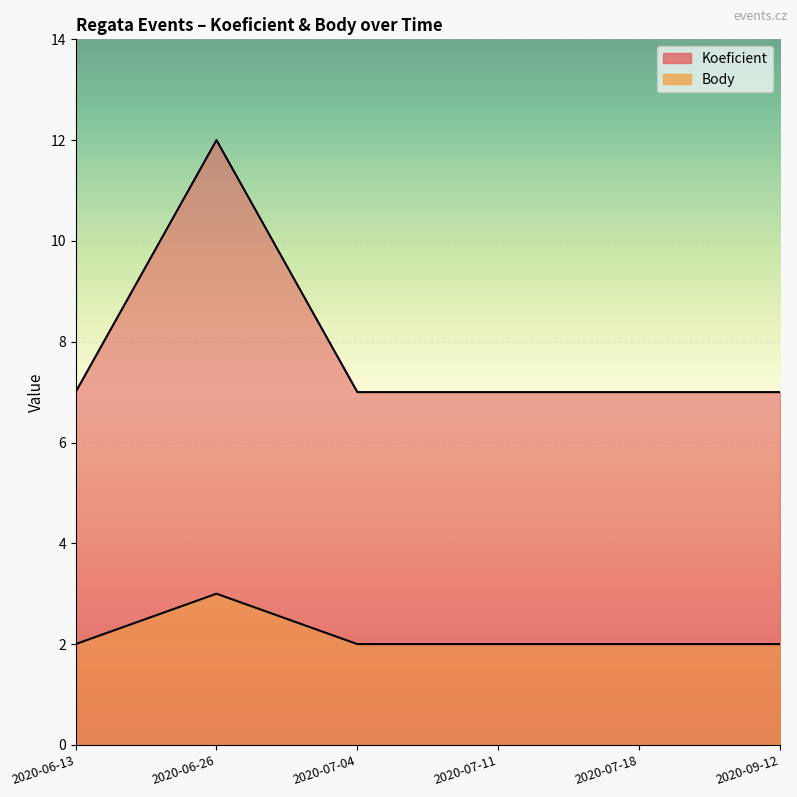

At which label is Koeficient closest to 9?

2020-06-13